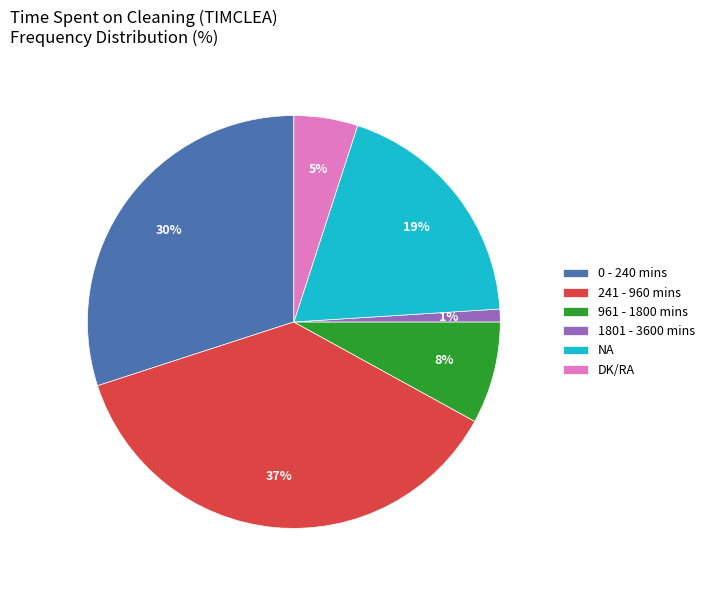

How many segments does this pie chart have?

6